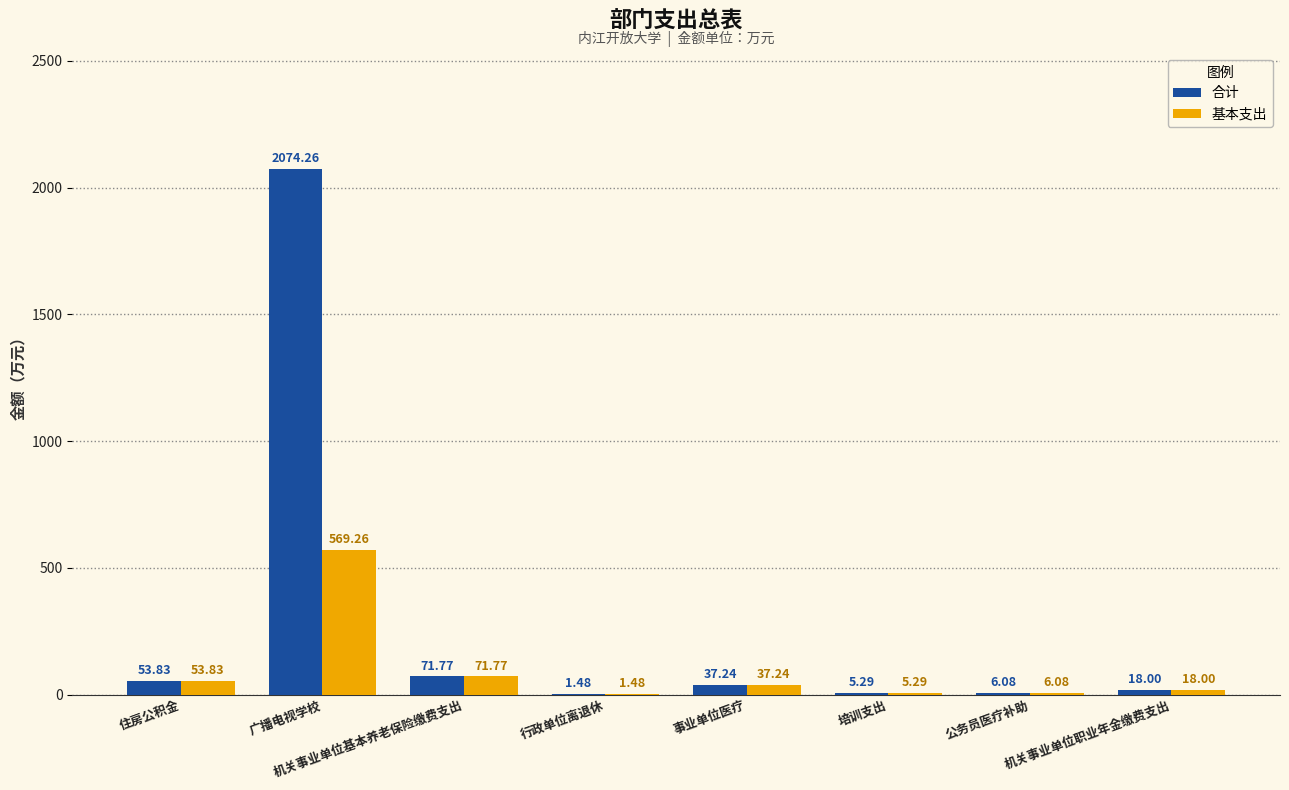

What is the sum of all 合计 values?

2268.0